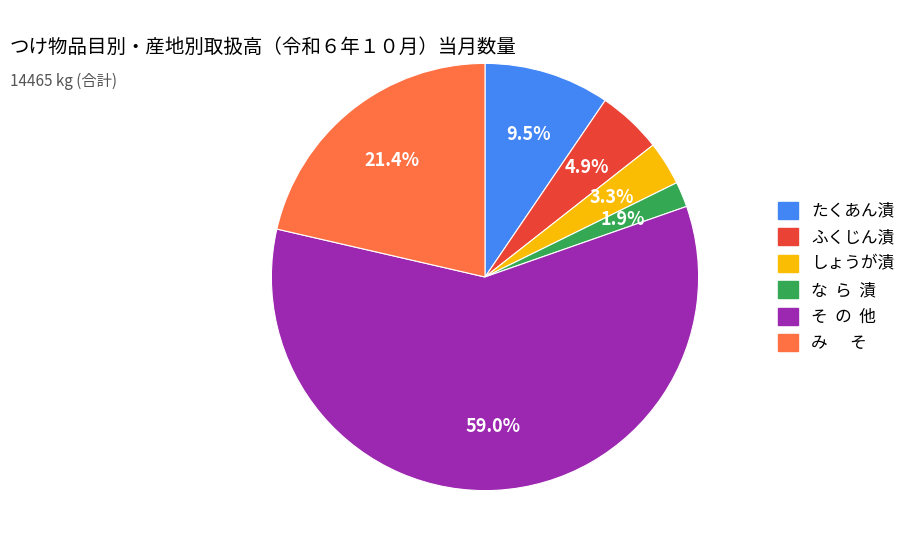

To the nearest percent, what is the average slice percentage?

17%